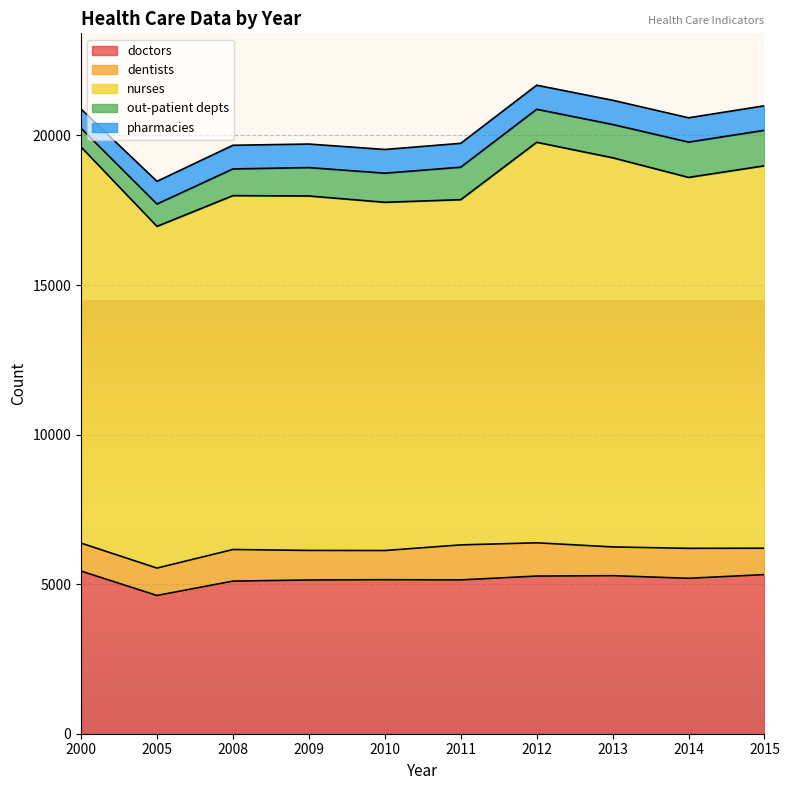

Is it true that doctors equals 5283 at 2013?

True